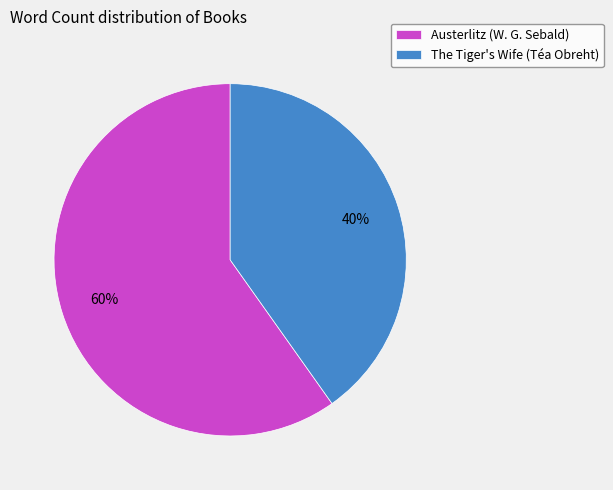

Does Austerlitz (W. G. Sebald) represent more than half of the total?

Yes